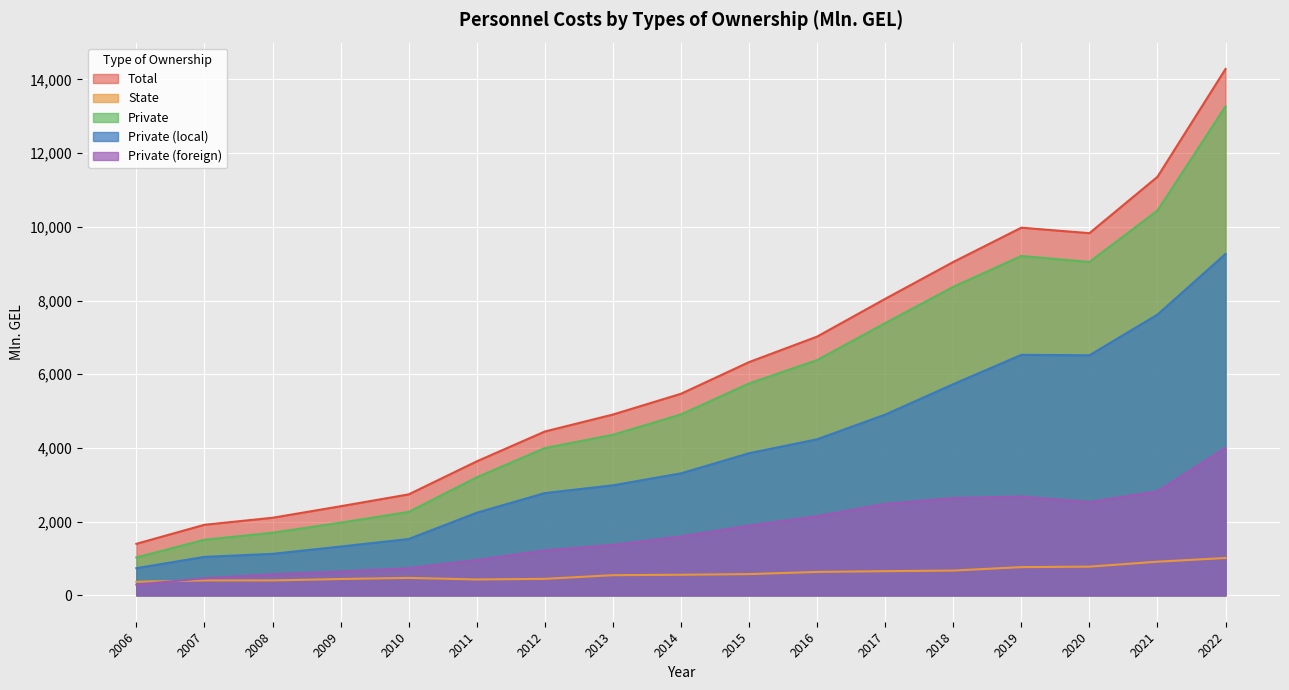

The value of Total at 2013 is 4907.2. True or false?

True